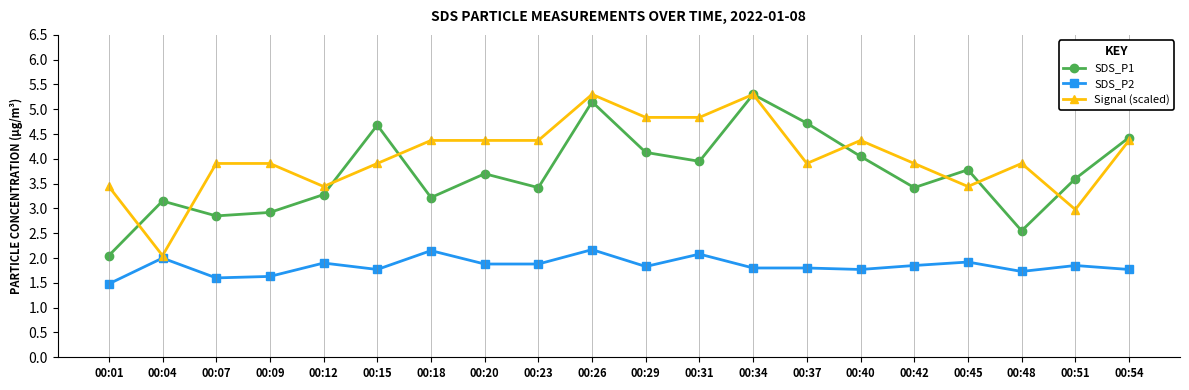

Rank the series at 00:20 from highest to lowest value.

Signal (scaled), SDS_P1, SDS_P2